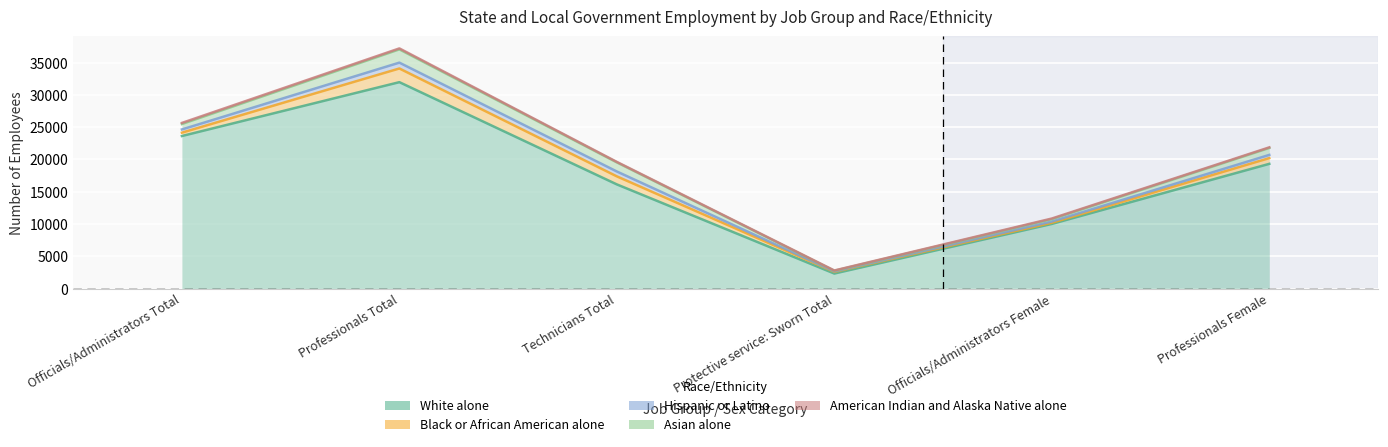

Between Officials/Administrators Total and Professionals Total, which series saw the biggest shift?

White alone